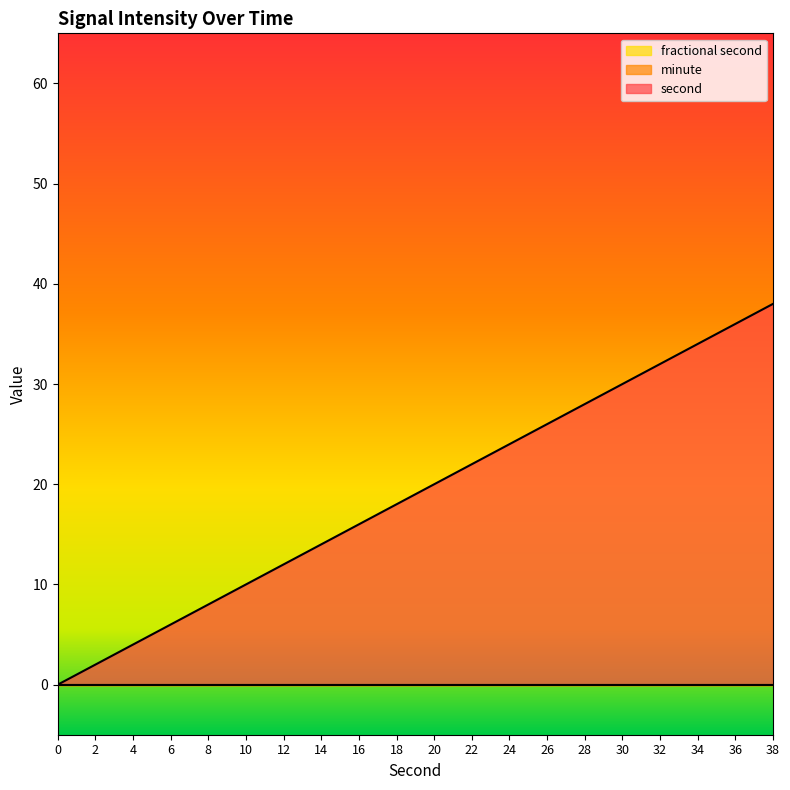

At how many categories does at least one series exceed 6?

16